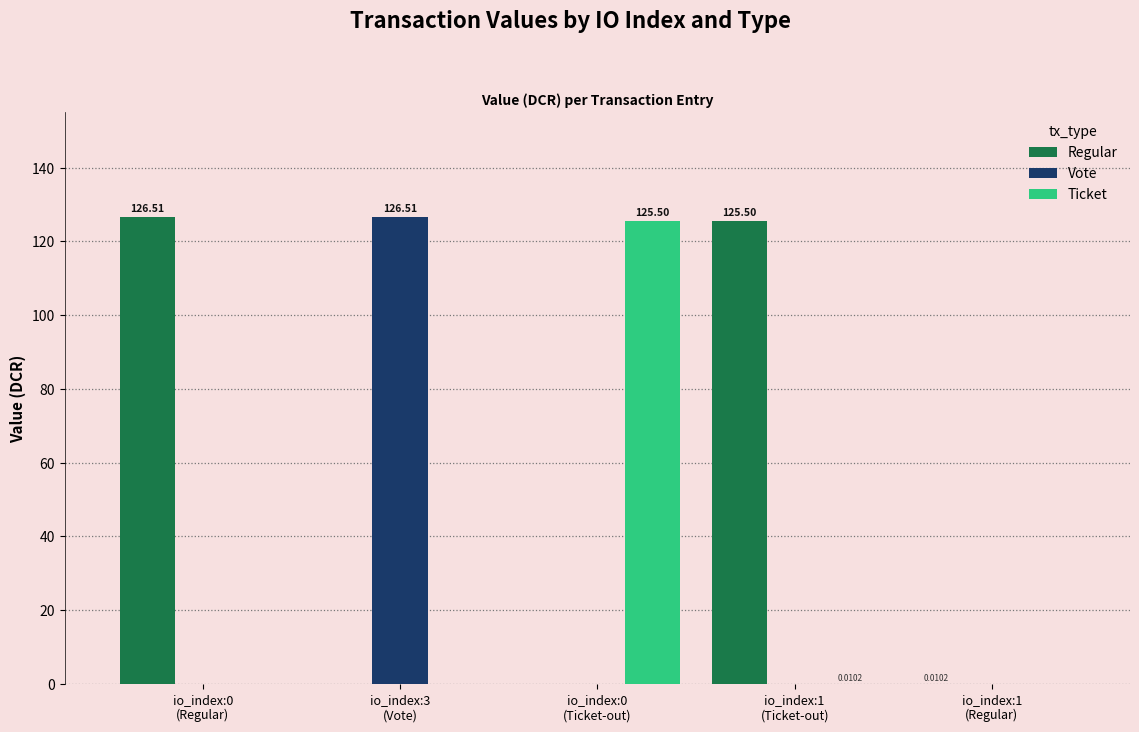

What is the average value of the Vote series?

25.3